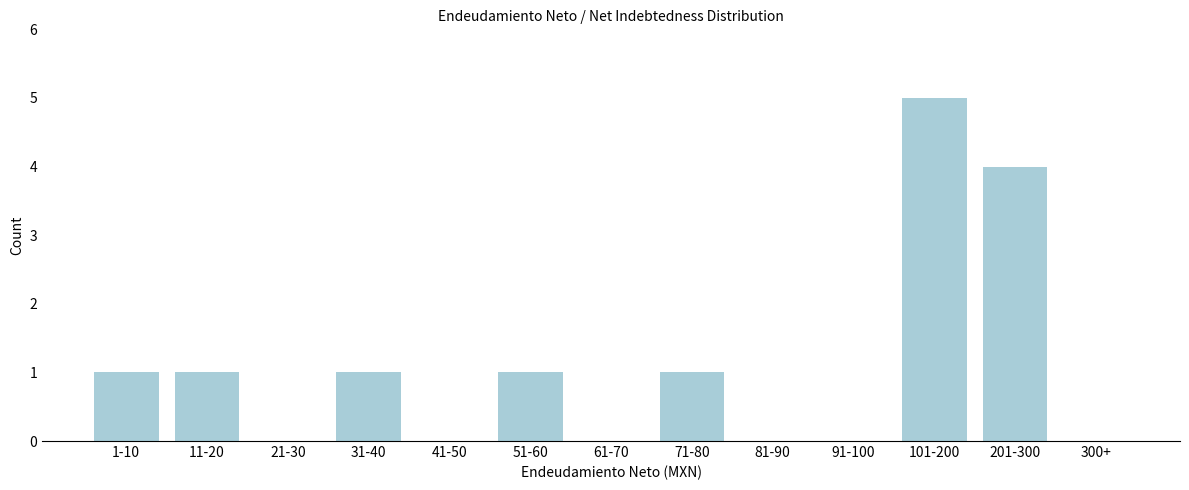

Which has a higher value, 201-300 or 91-100?

201-300